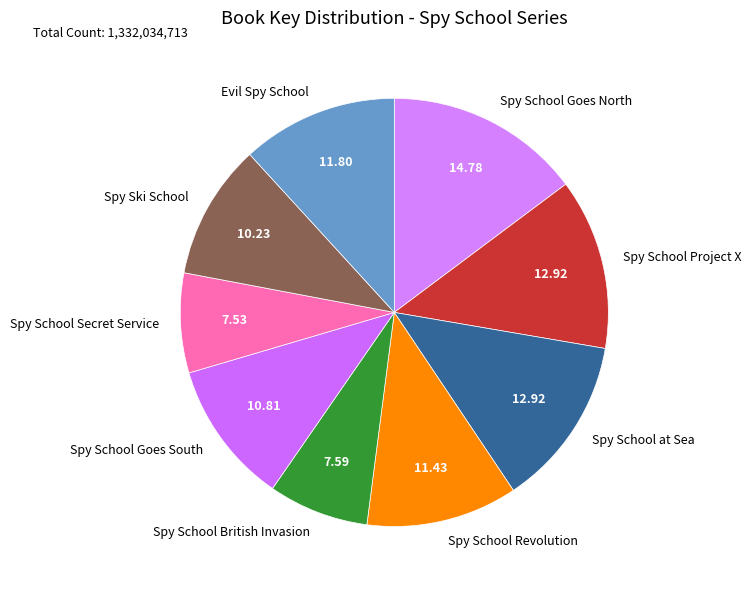

Does Spy School Goes South represent more than half of the total?

No